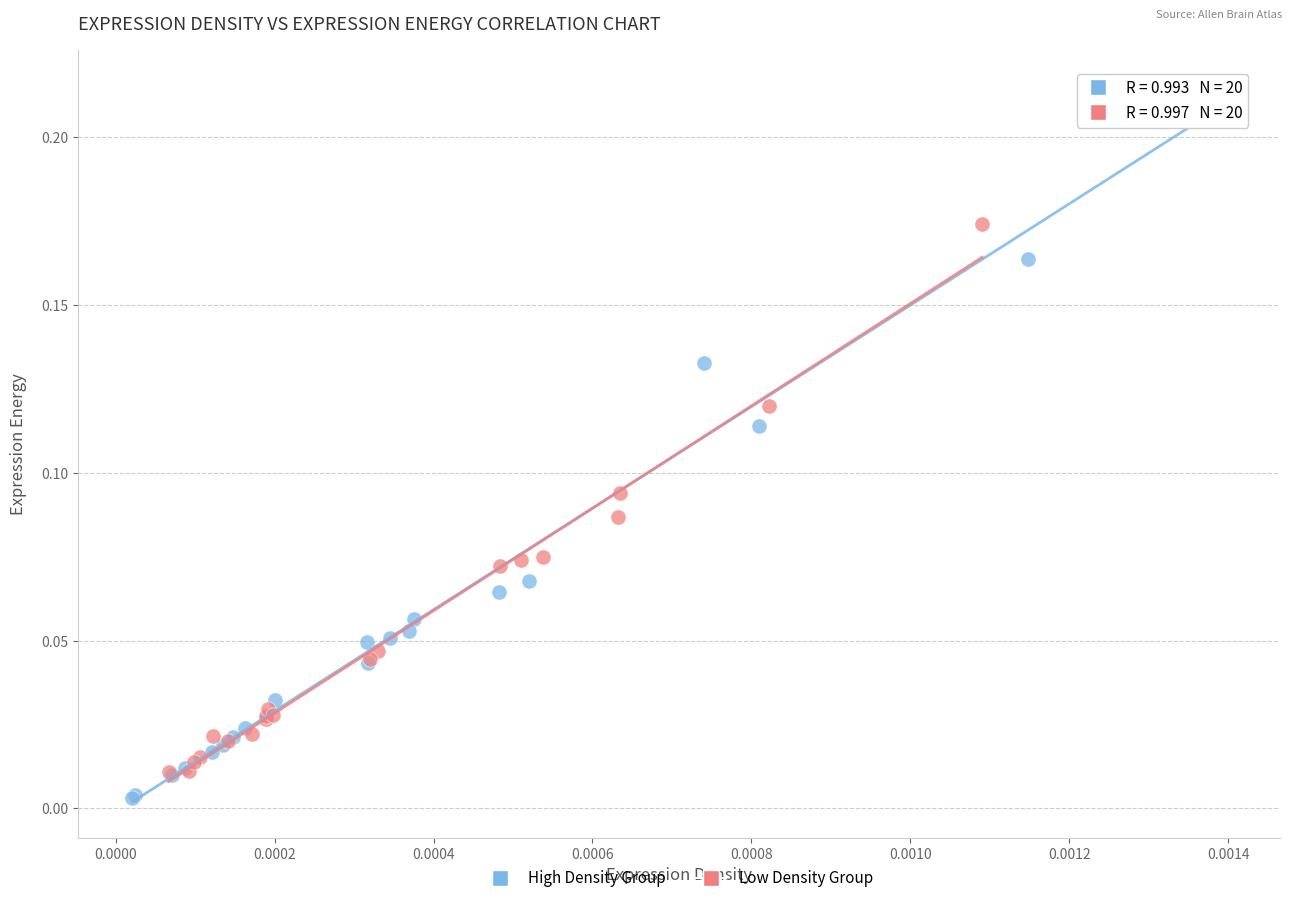

Which series has the widest spread of Y values?

High Density Group